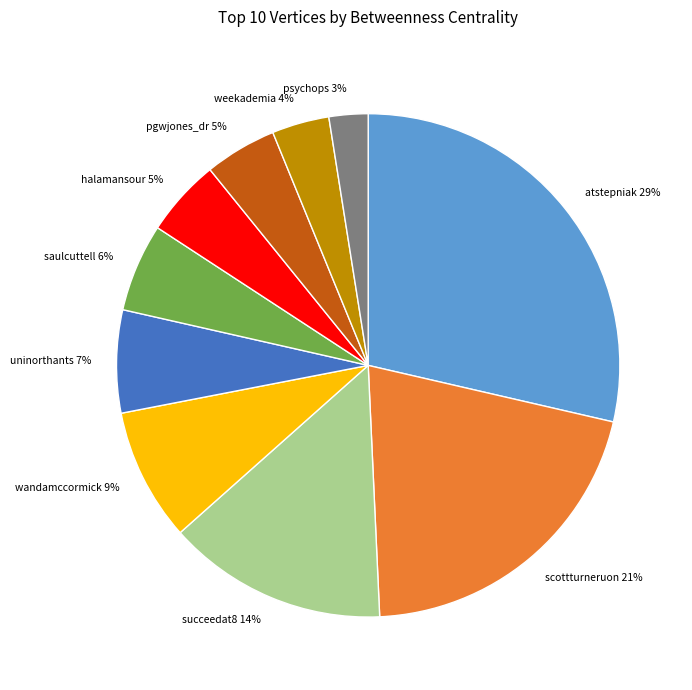

Is it true that scottturneruon 21% is 21% of the pie?

True